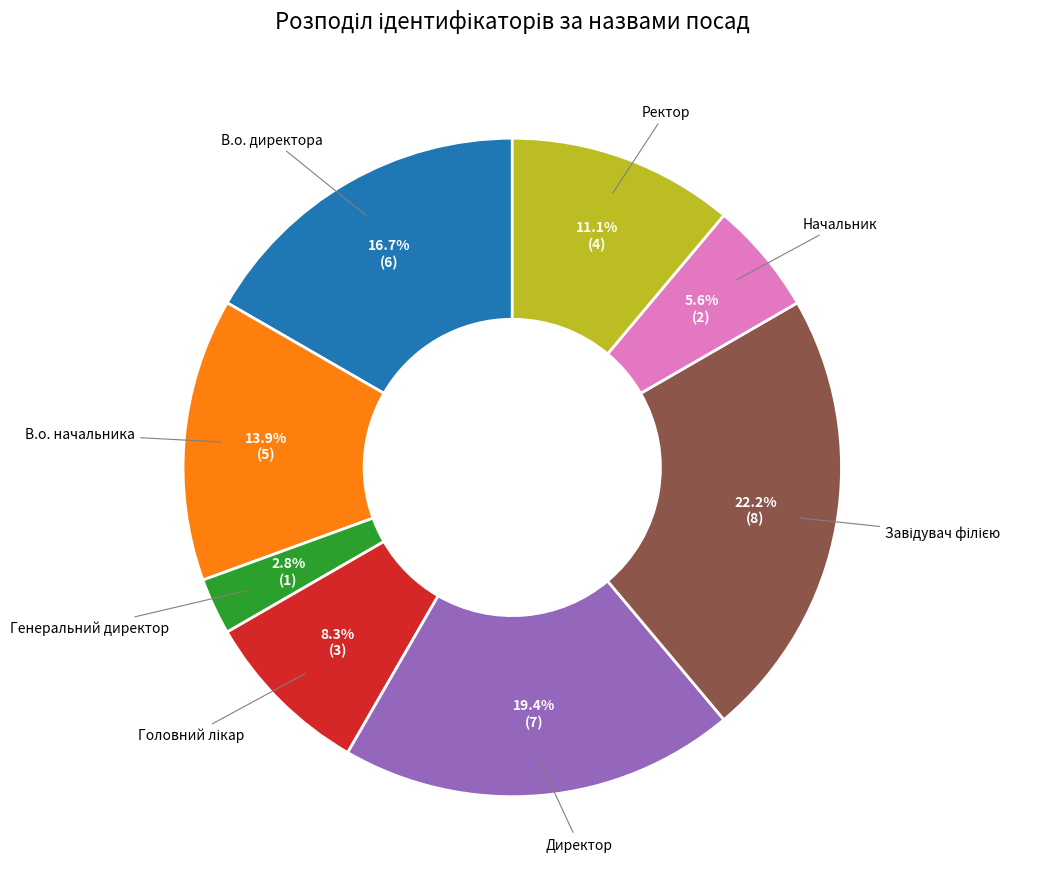

How many segments does this pie chart have?

8